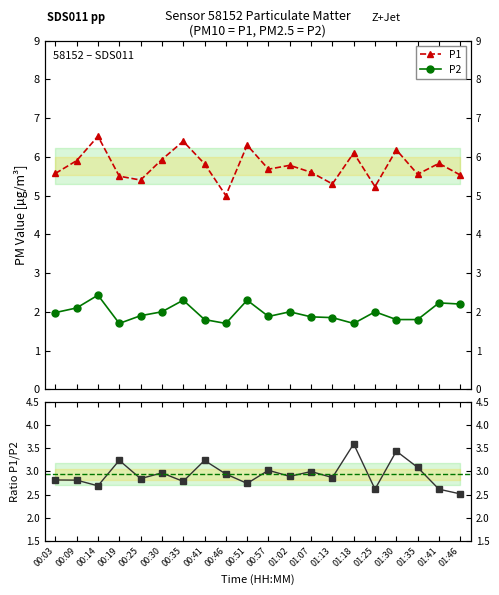

Which has a higher value, 01:13 or 01:07?

01:07